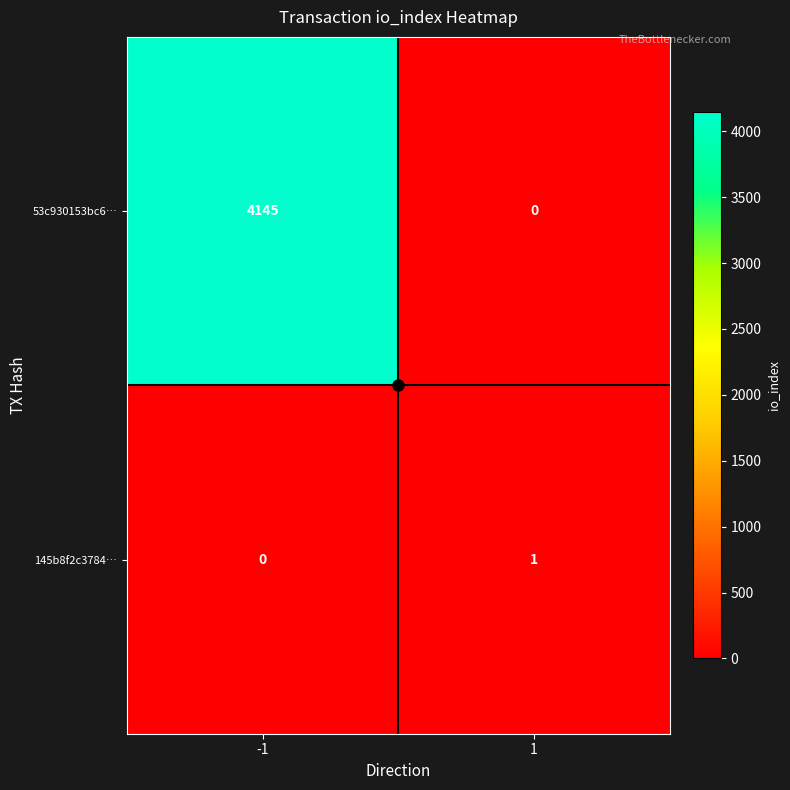

What is the difference between the highest and lowest values at 1?

1